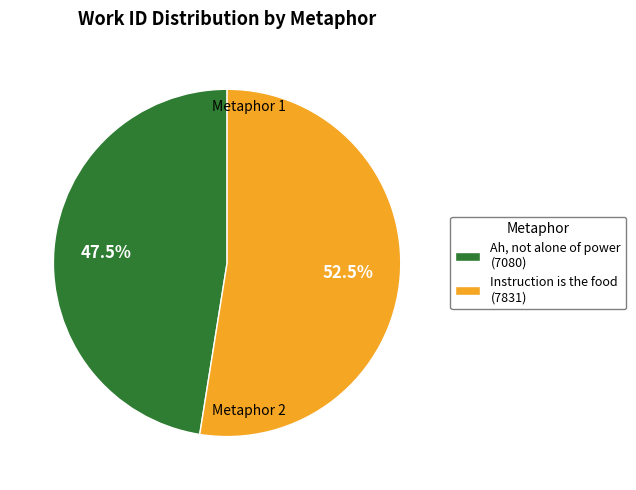

To the nearest percent, what is the average slice percentage?

50%